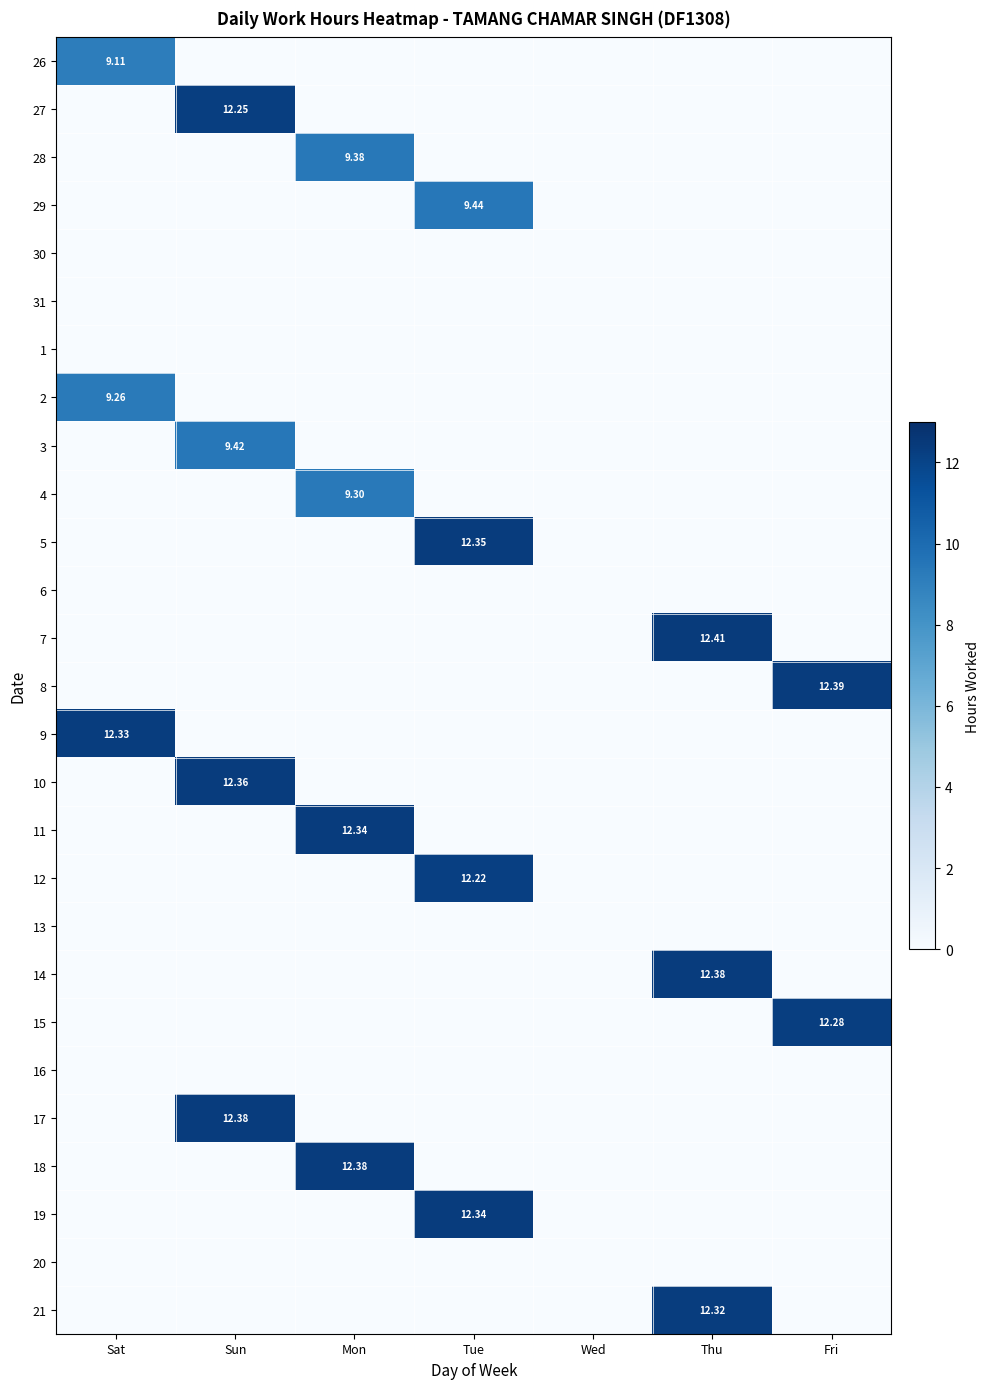

Rank the series by their maximum value, from lowest to highest.

30, 31, 1, 6, 13, 16, 20, 26, 2, 4, 28, 3, 29, 12, 27, 15, 21, 9, 11, 19, 5, 10, 14, 17, 18, 8, 7